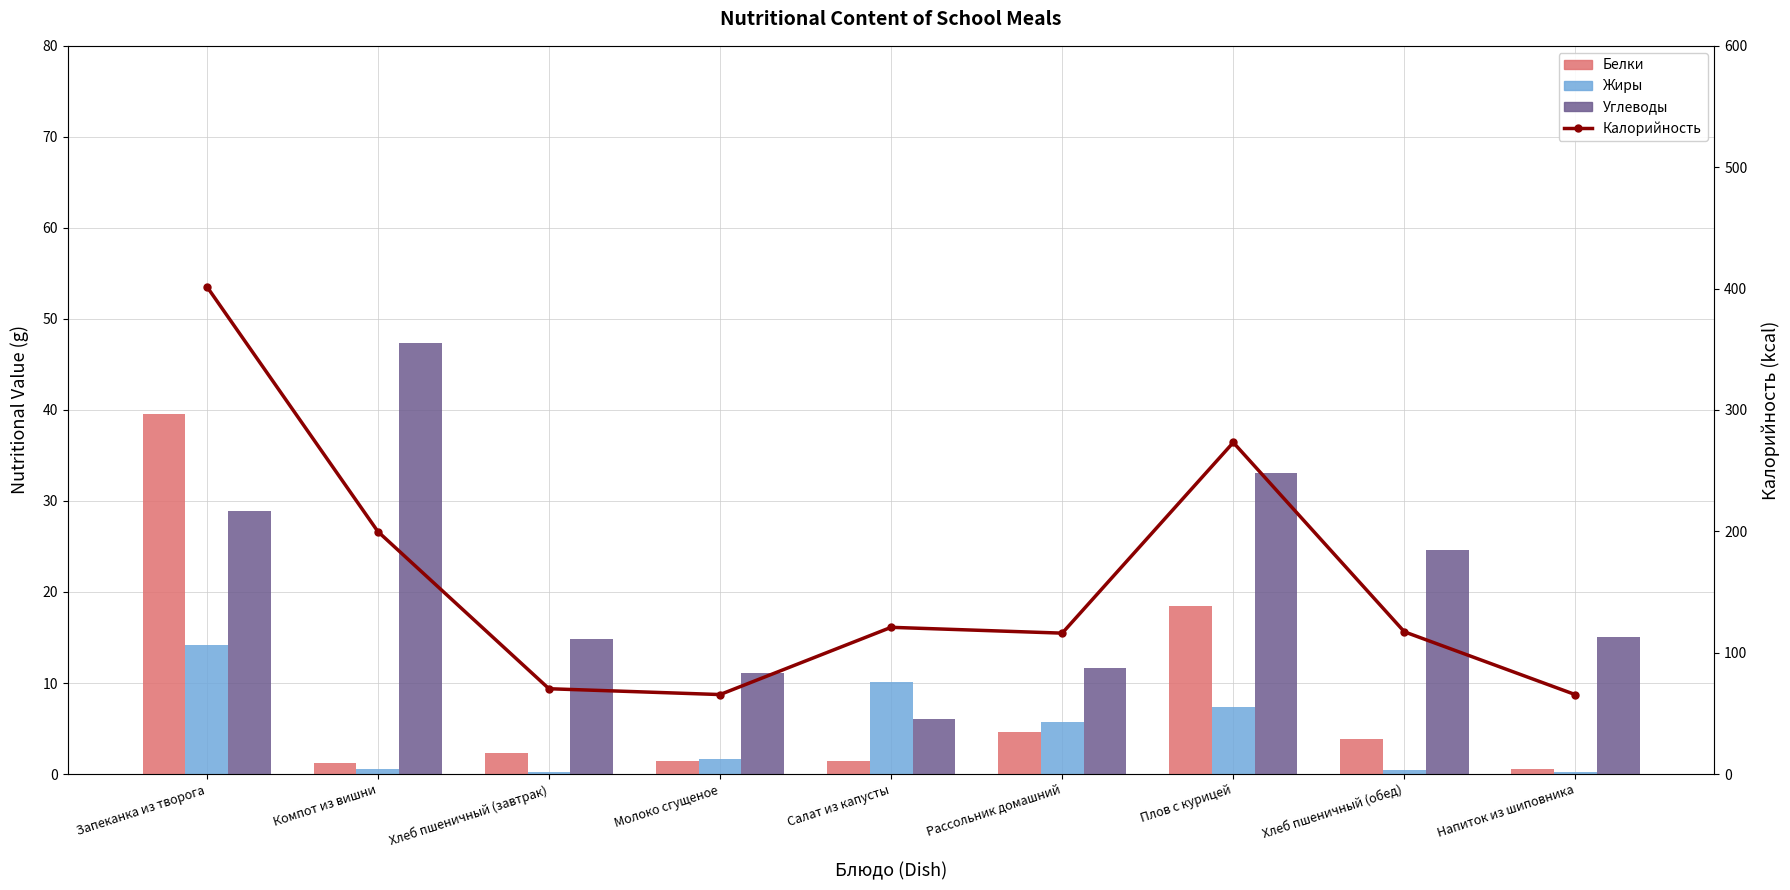

The Калорийность series shows 452.2 at Плов с курицей. True or false?

False